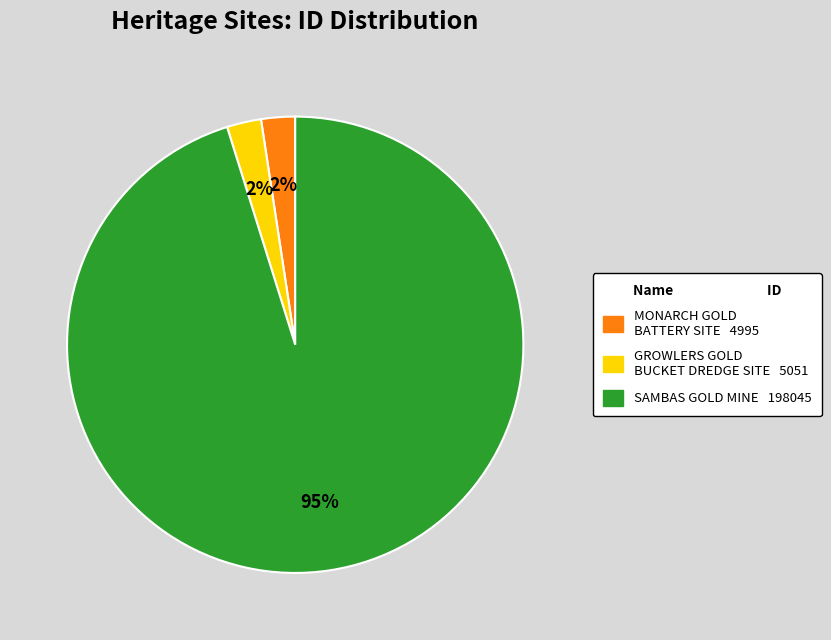

Count the number of slices in the pie.

3